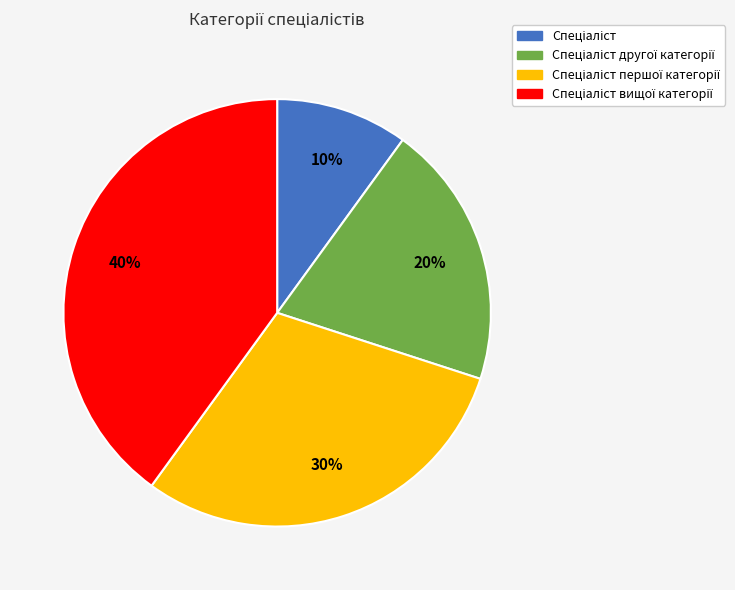

Count the number of slices in the pie.

4